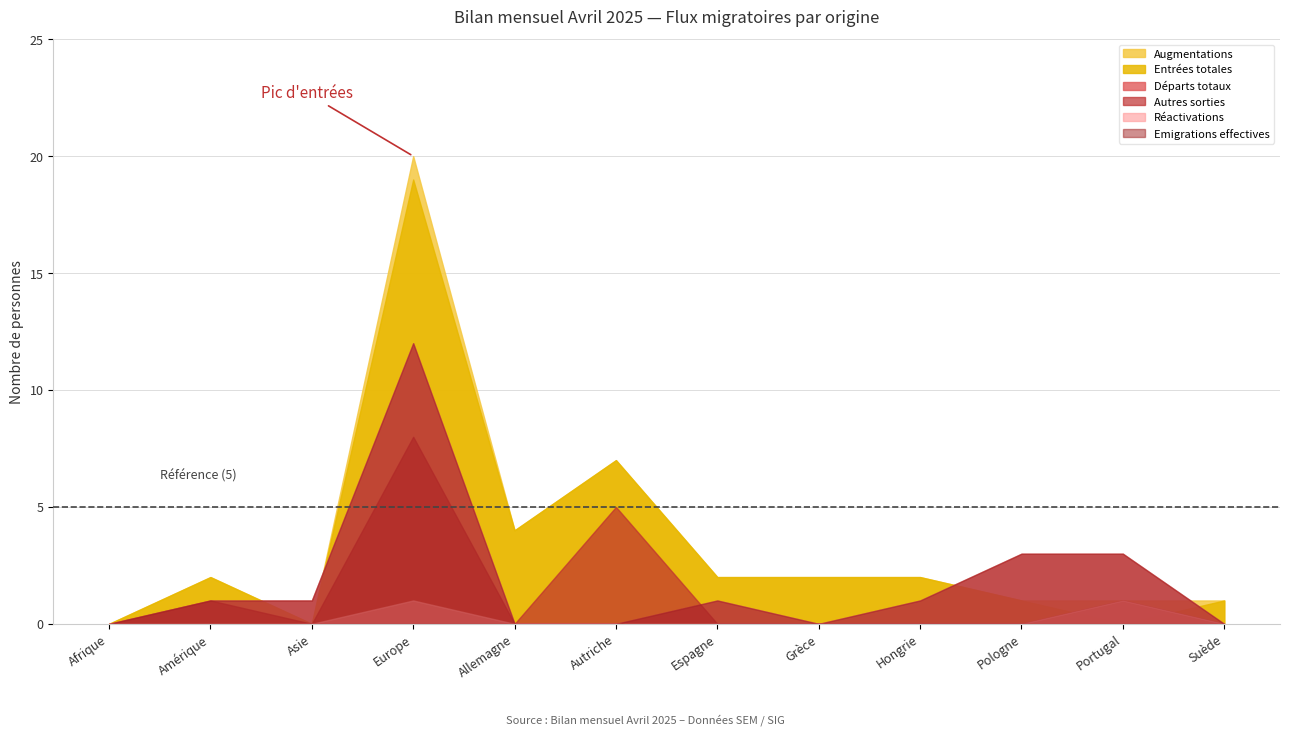

At which label does Réactivations reach its peak?

Europe